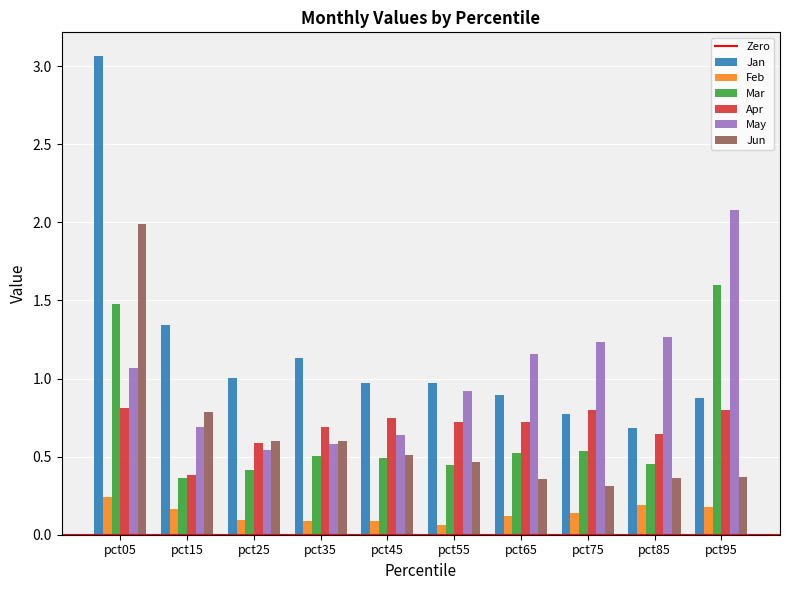

Is the value of Apr at pct75 greater than the value of Jun at pct35?

Yes